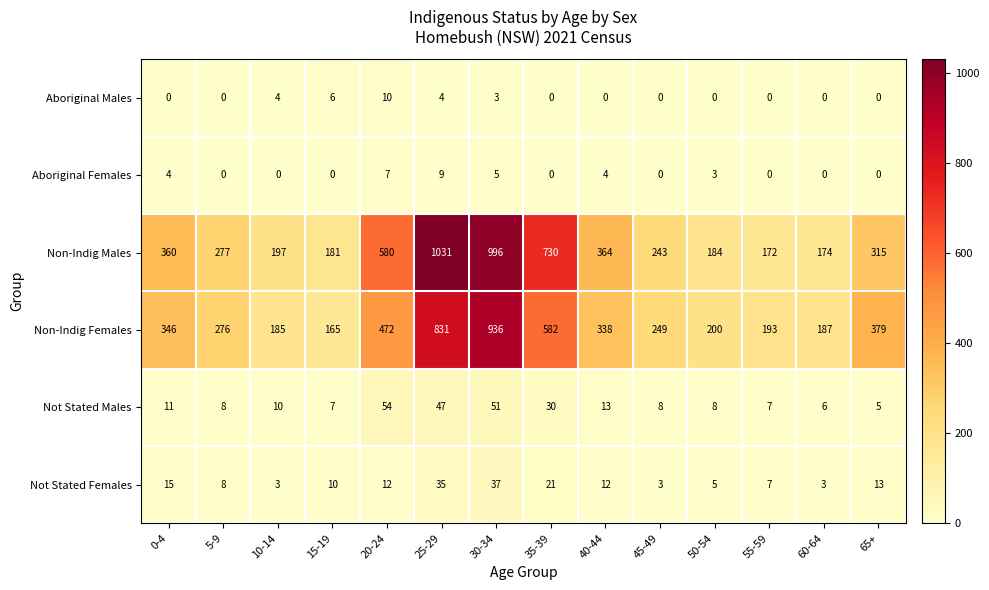

Which series has the largest total across all categories?

Non-Indig Males